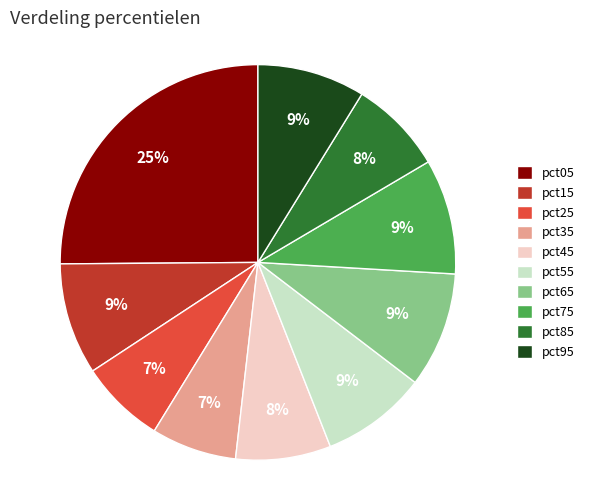

What percentage is the pct35 slice, to the nearest percent?

7%